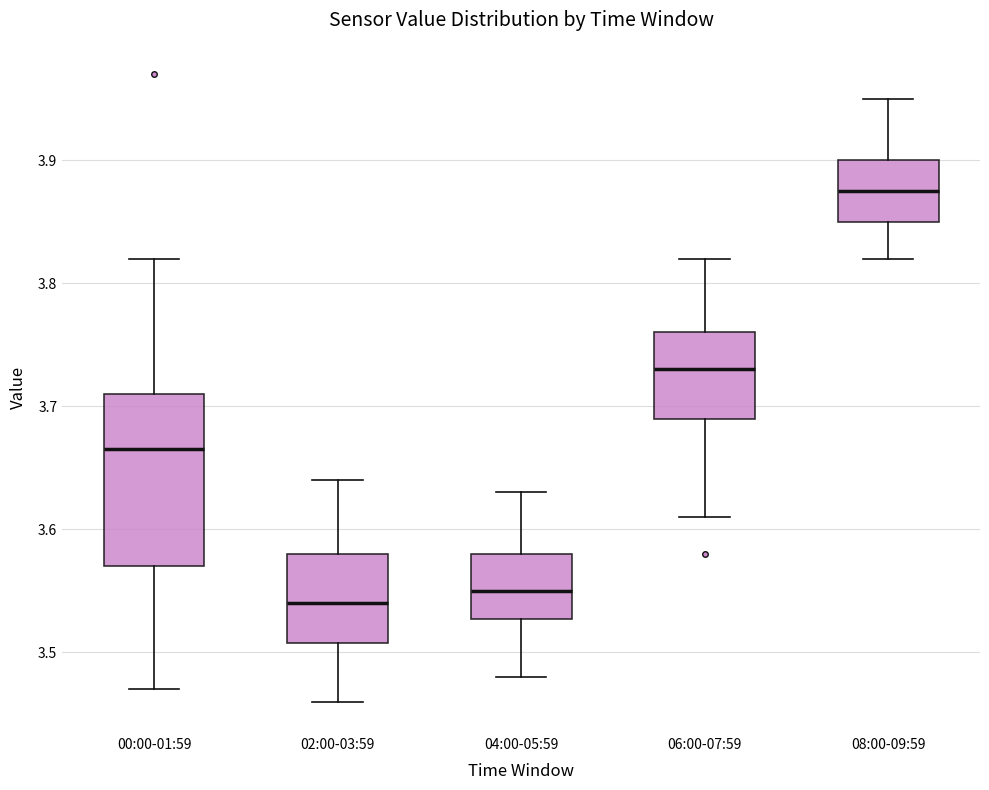

Reading left to right, read every box against the y-axis: the position of its median line, the range the box covers, and the ends of its whiskers. The values are not printed on the chart, so give them approximately, as read against the axis.

00:00-01:59: median 3.67, box 3.57 to 3.71, whiskers 3.47 to 3.82
02:00-03:59: median 3.54, box 3.51 to 3.58, whiskers 3.46 to 3.64
04:00-05:59: median 3.55, box 3.53 to 3.58, whiskers 3.48 to 3.63
06:00-07:59: median 3.73, box 3.69 to 3.76, whiskers 3.61 to 3.82
08:00-09:59: median 3.88, box 3.85 to 3.90, whiskers 3.82 to 3.95